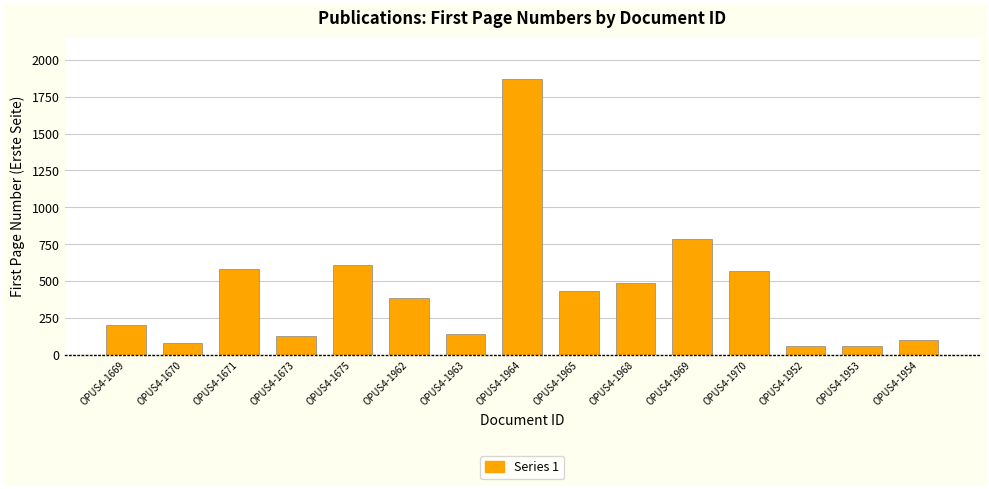

How many bars are there in total?

15